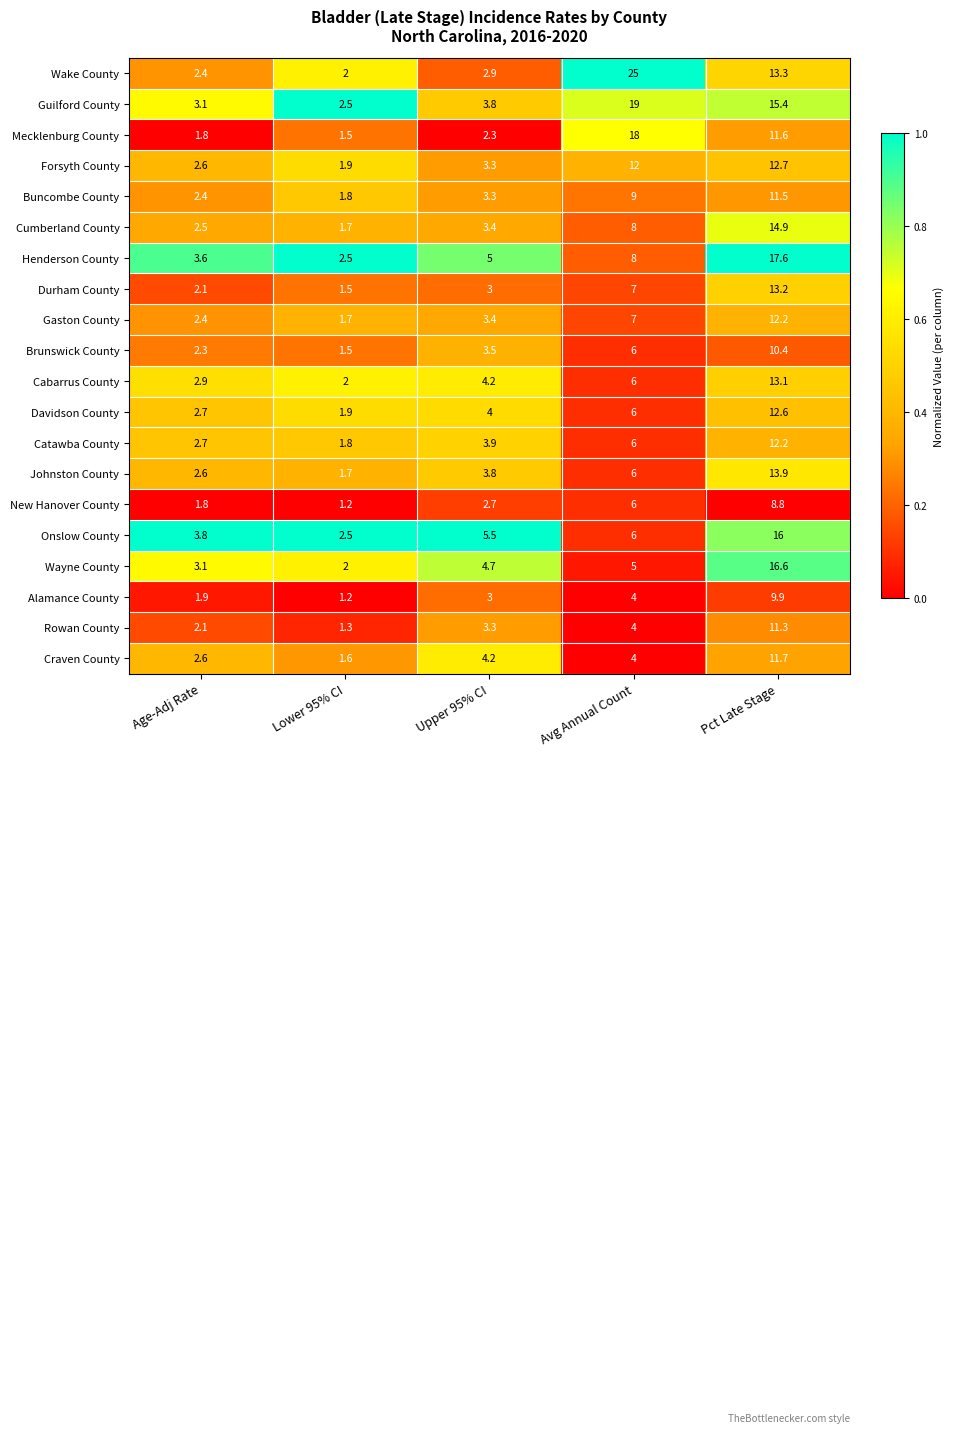

At which category is the sum across all series the highest?

Pct Late Stage